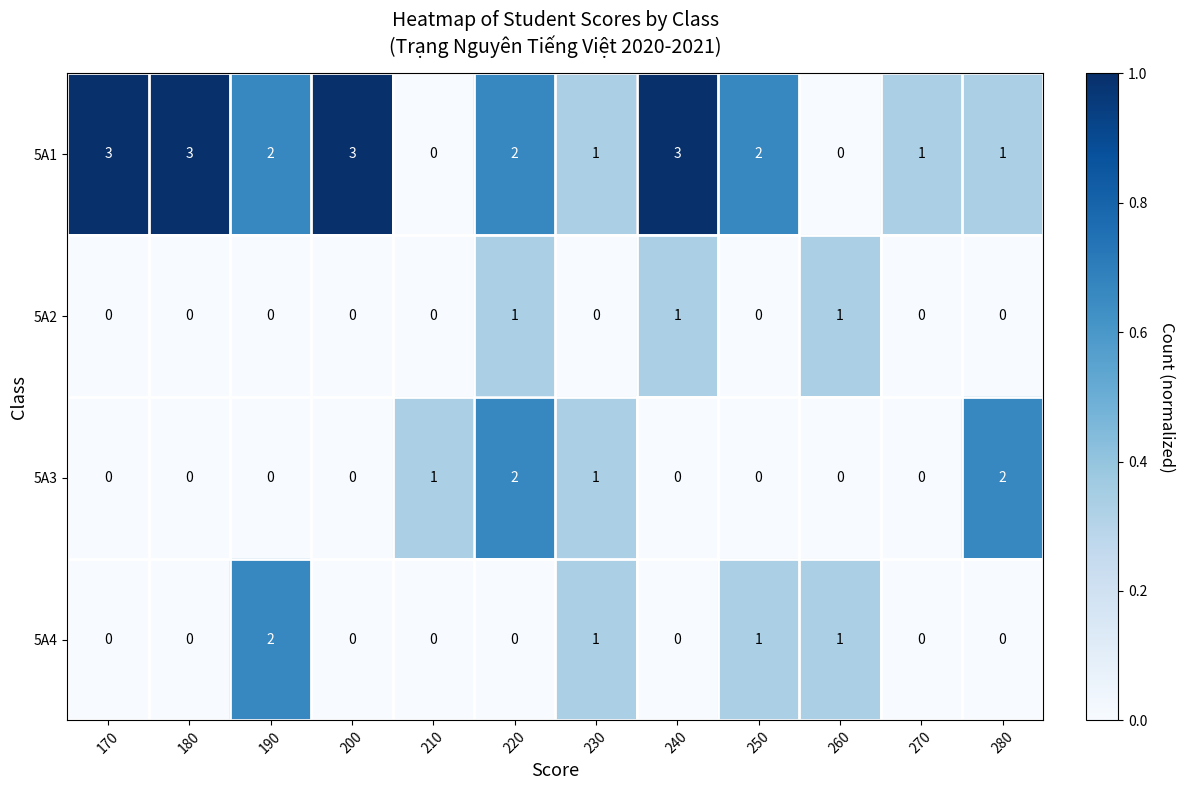

What is the sum of all 5A2 values?

3